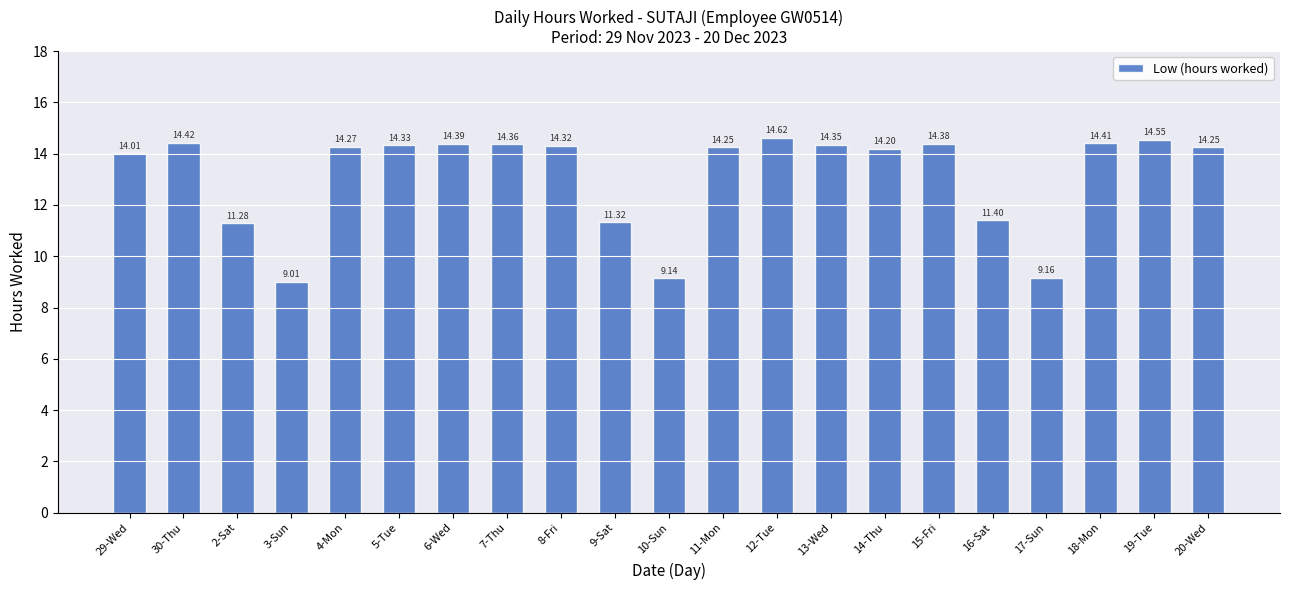

Count the number of values greater than 14.

15